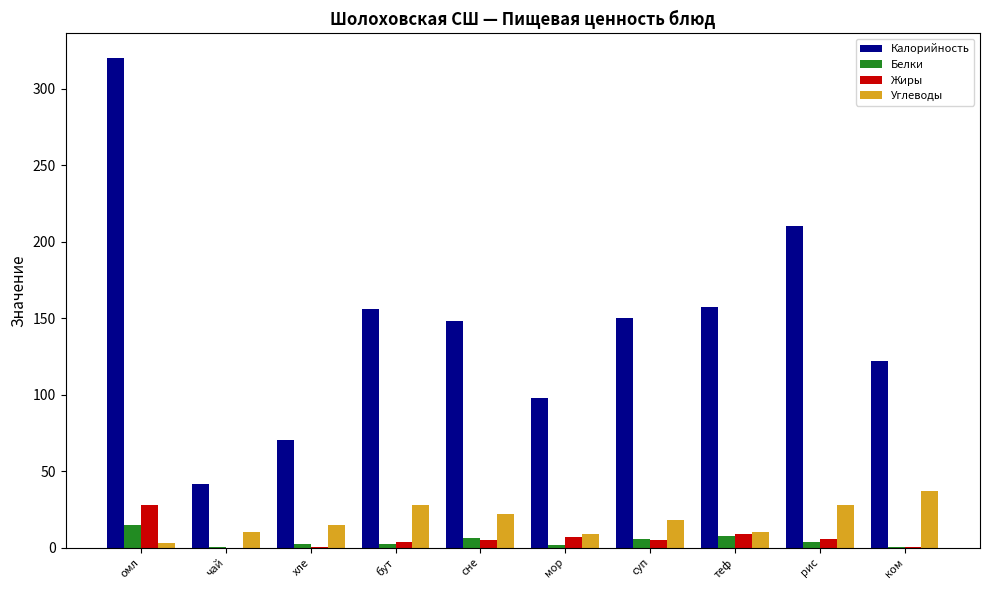

Where does the Жиры series first go above 5?

омл